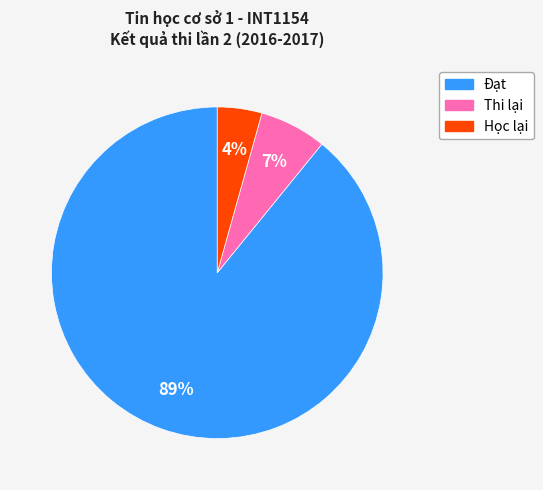

True or false: Học lại accounts for 4% of the total.

True